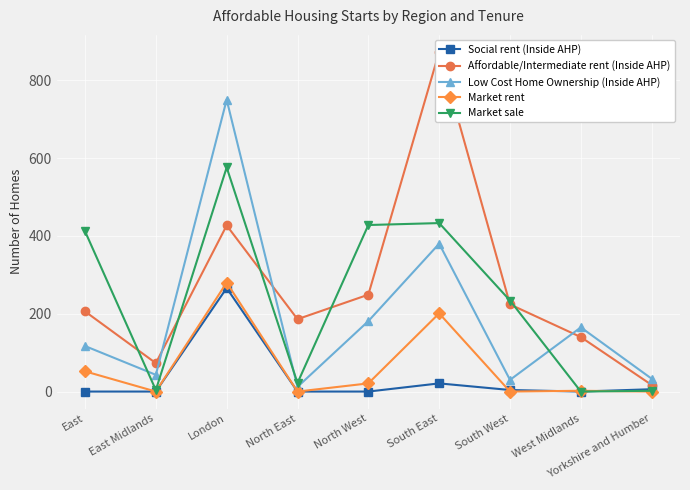

Is it true that Market rent equals 0 at South West?

True